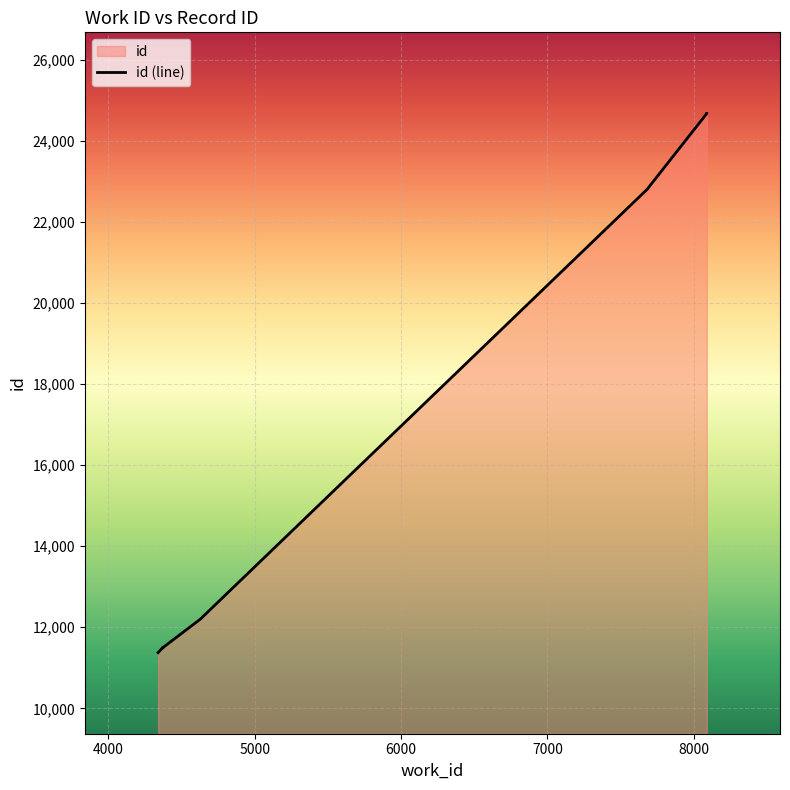

Count the number of data series in this chart.

1